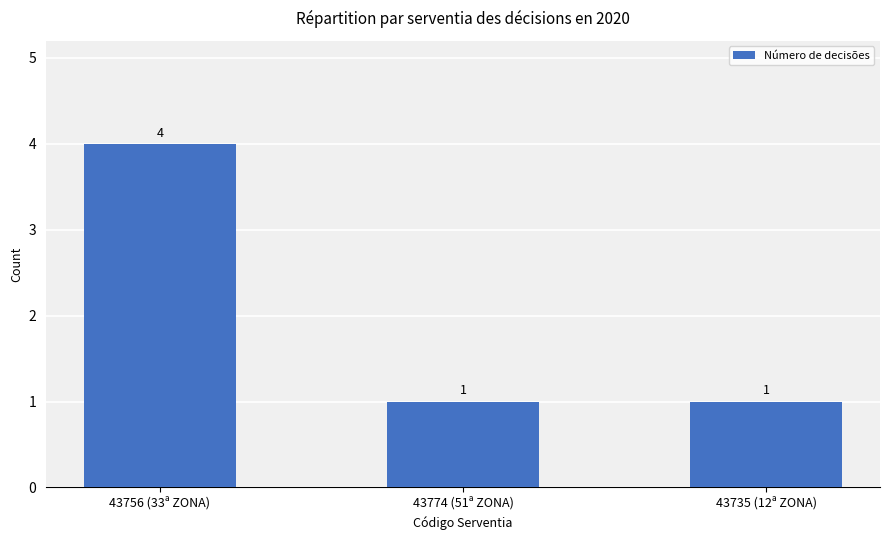

What is the difference between the maximum and minimum values?

3